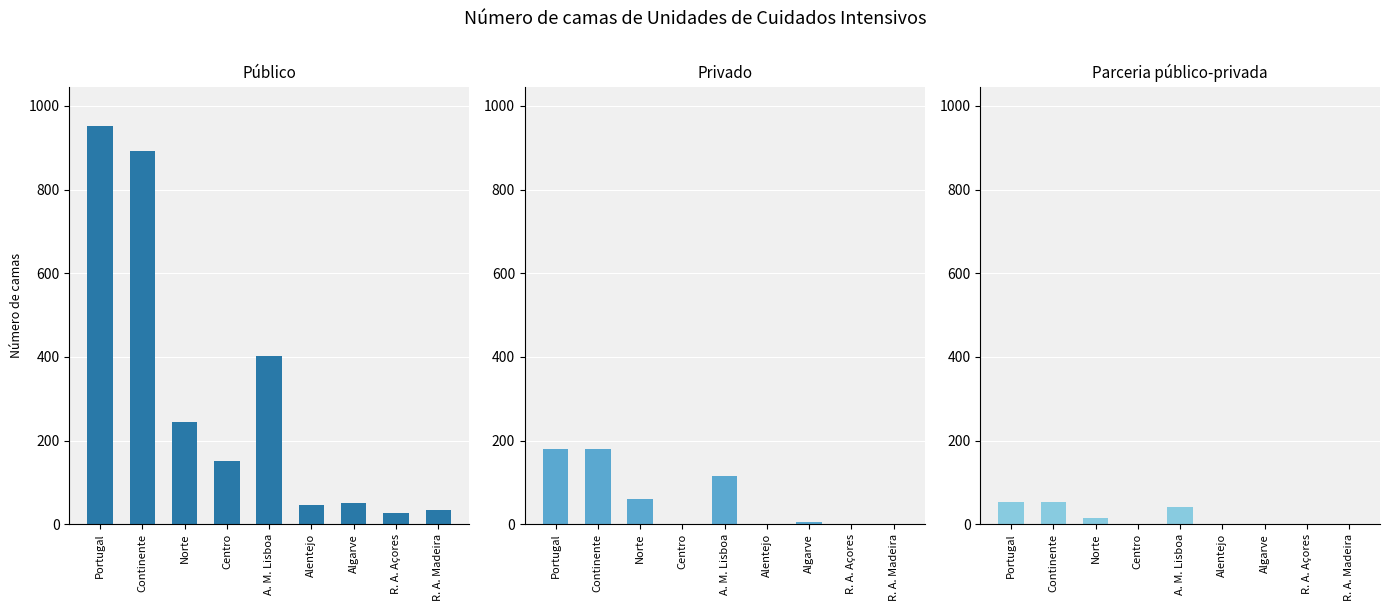

What is the maximum value shown in the chart?

951